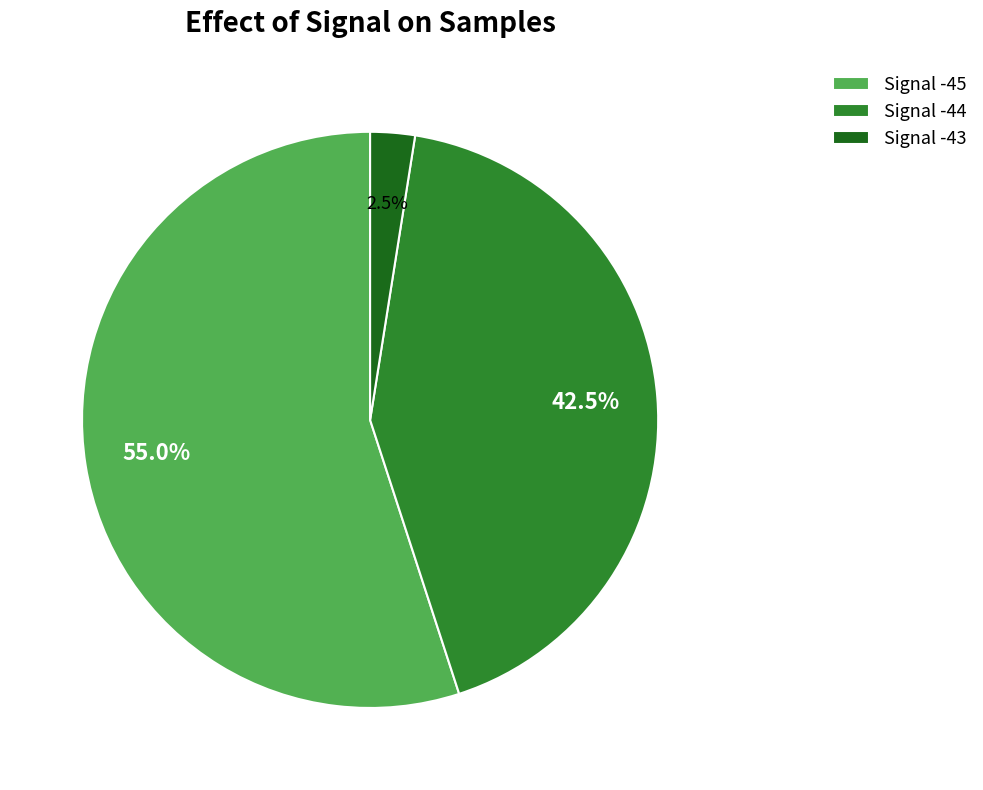

Which slice is the smallest?

Signal -43